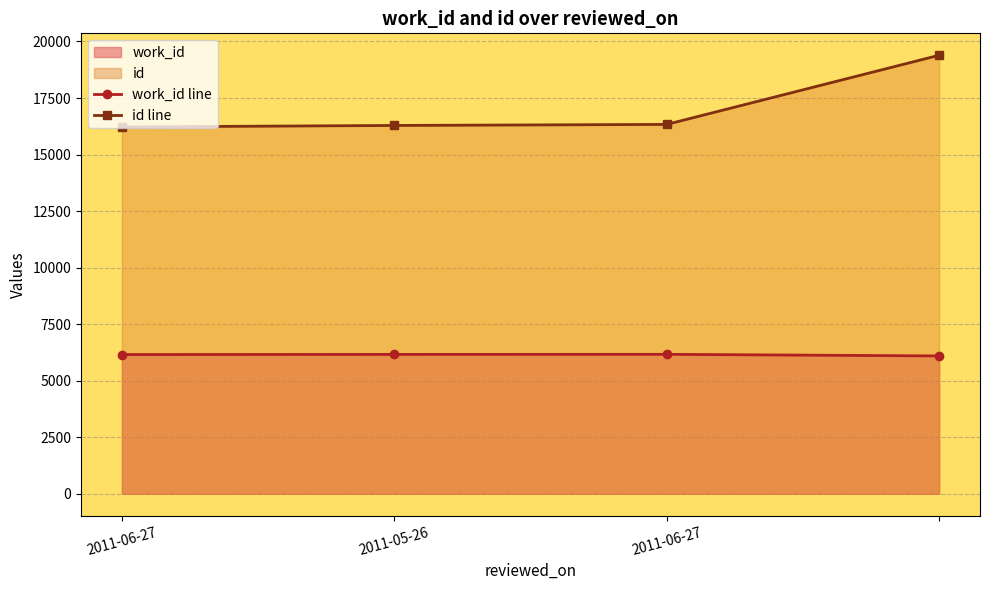

What is the highest value of the id line series?

19391